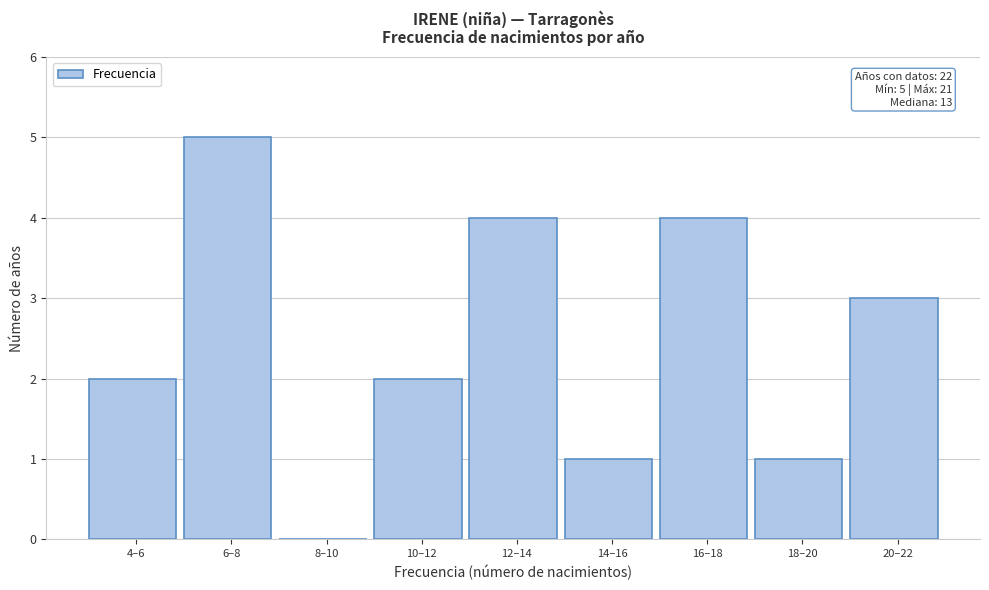

Reading left to right, extract all data points from this chart.

4–6=2	6–8=5	8–10=0	10–12=2	12–14=4	14–16=1	16–18=4	18–20=1	20–22=3